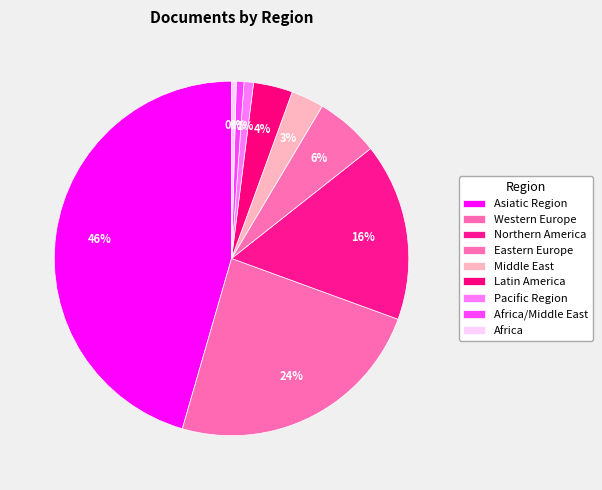

Which category has the biggest portion of the pie?

Asiatic Region